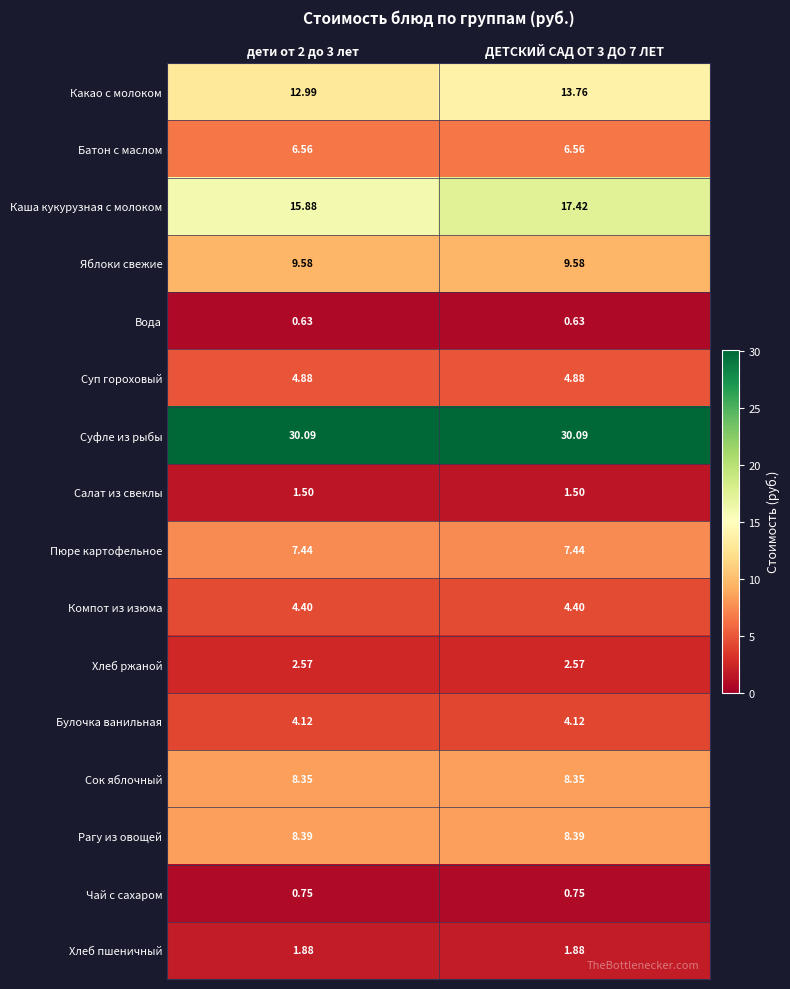

At which category is the sum across all series the highest?

ДЕТСКИЙ САД ОТ 3 ДО 7 ЛЕТ